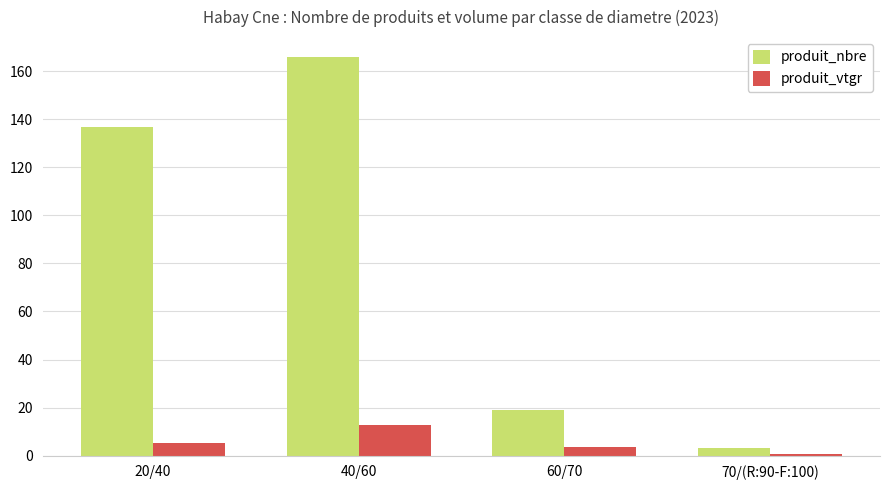

What is the total value across all series at 40/60?

178.7